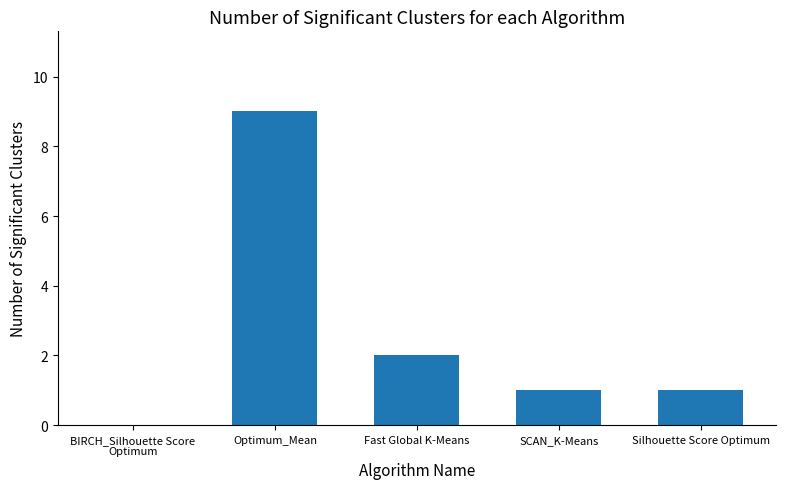

What is the sum of all values?

13